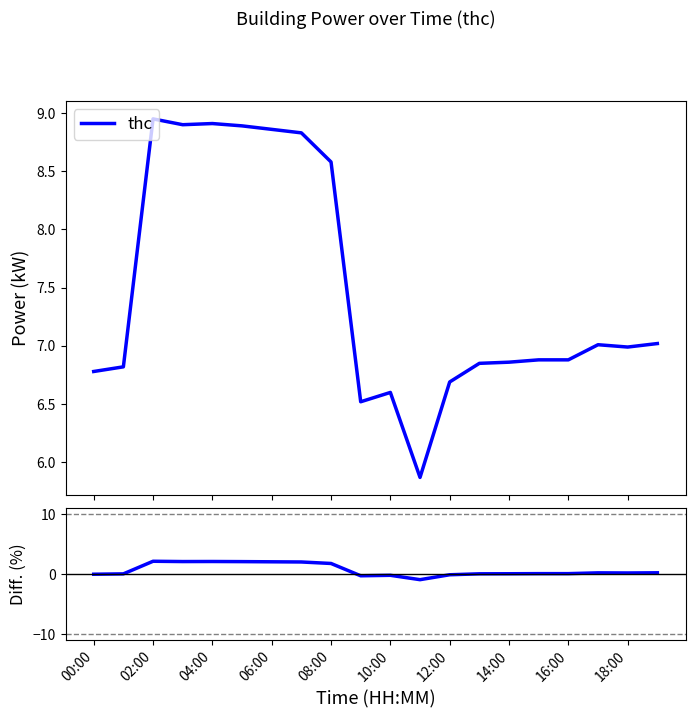

Which series has the widest spread of values?

diff